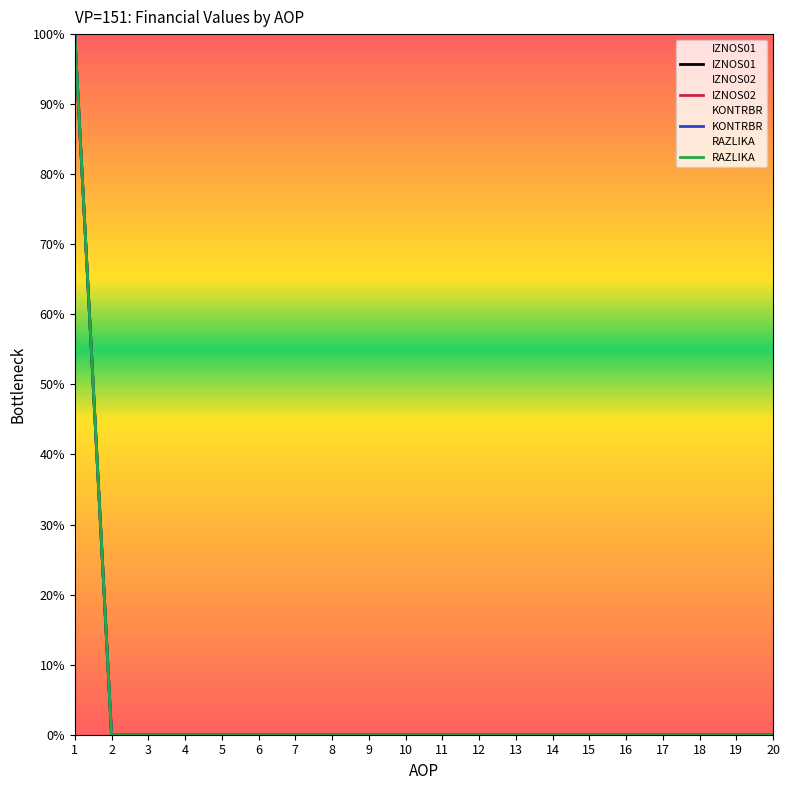

Which series has the largest range (max minus min)?

IZNOS01